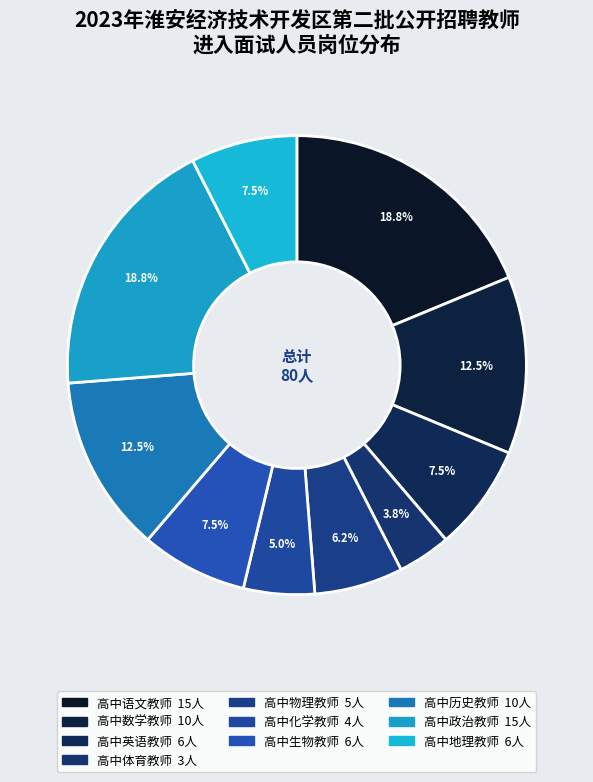

How many segments does this pie chart have?

10